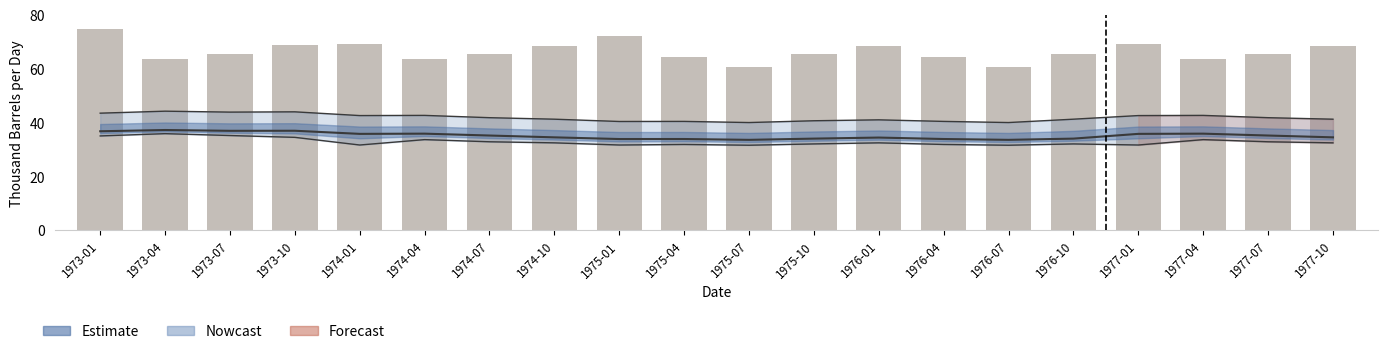

Which label corresponds to the largest value in the chart?

1973-01